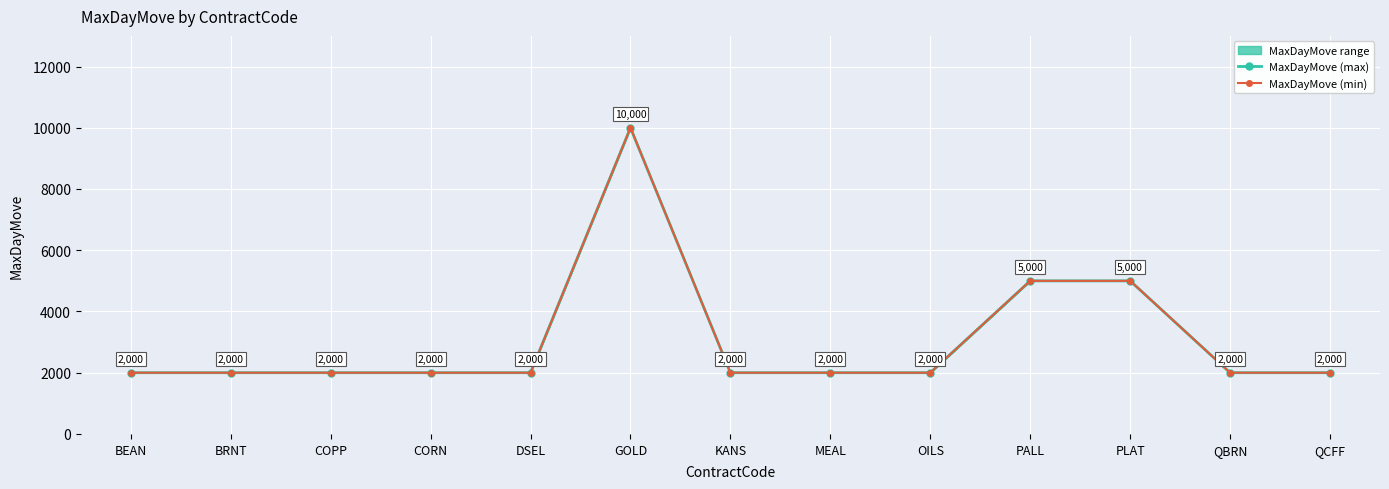

At how many categories does at least one series exceed 6048?

1